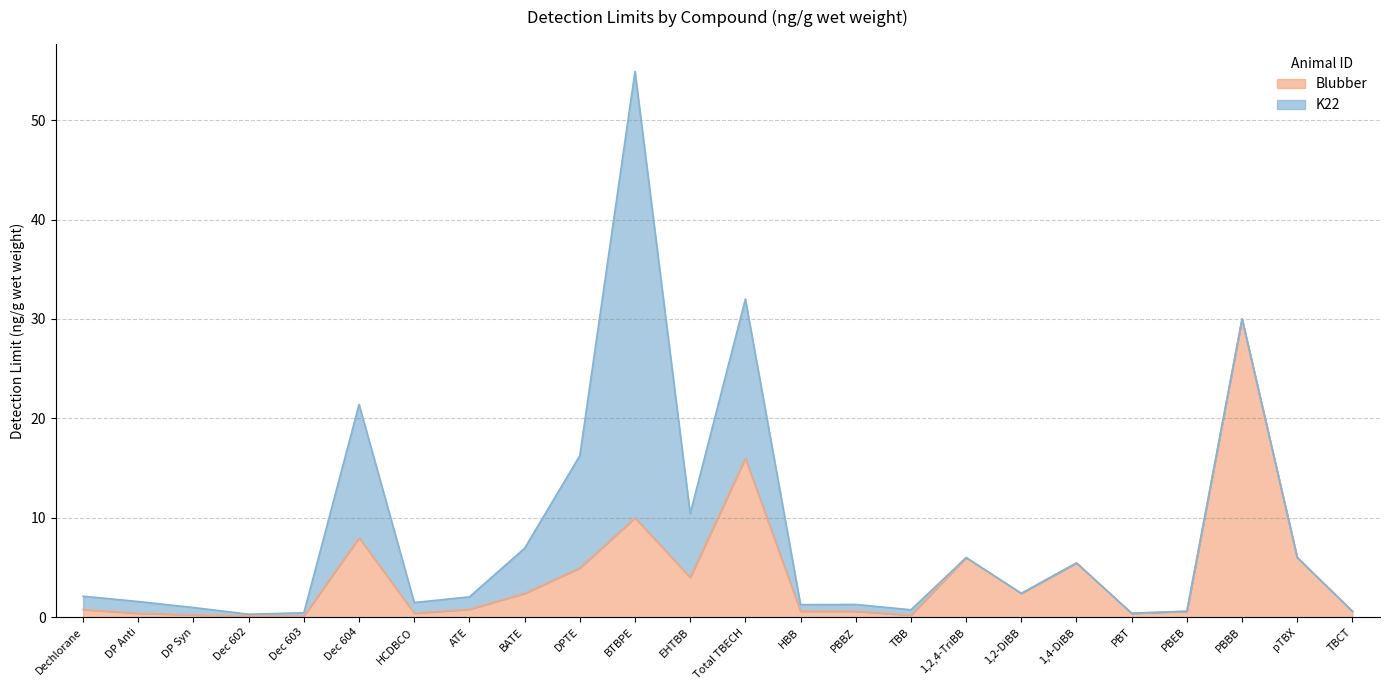

Reading right to left, extract all data points from this chart.

0.6	6.0	30.0	0.6	0.4	5.5	2.4	6.0	0.2	0.6	0.6	16.0	4.0	10.0	5.0	2.4	0.8	0.4	8.0	0.1	0.1	0.2	0.4	0.8